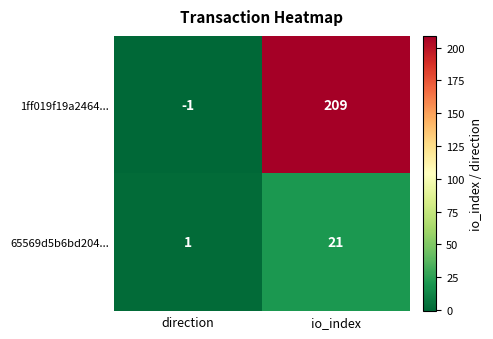

Reading right to left, what are all the values shown in this chart?

1ff019f19a2464...: io_index=209	direction=-1
65569d5b6bd204...: io_index=21	direction=1